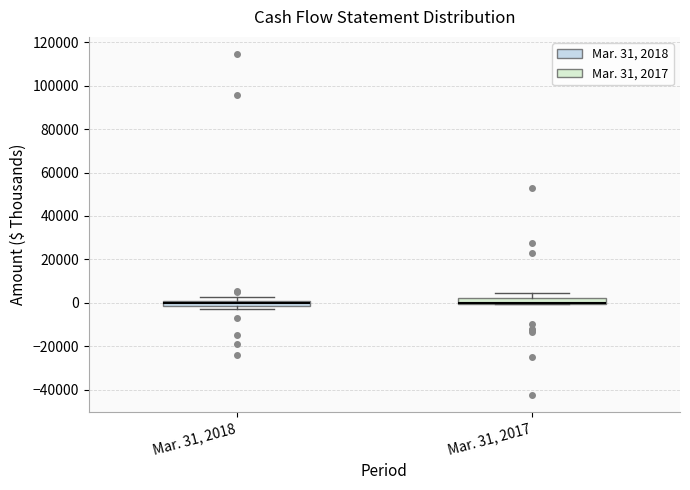

Where is the upper edge of the box for Mar. 31, 2018 on the y-axis? The values are not printed on the chart, so give them approximately, as read against the axis.

0